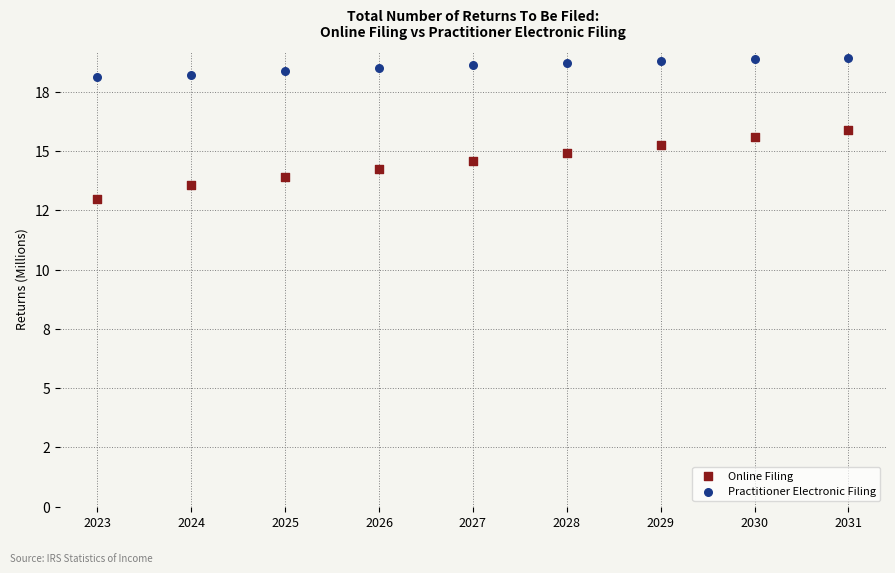

Which series contains the lowest Y value?

Online Filing